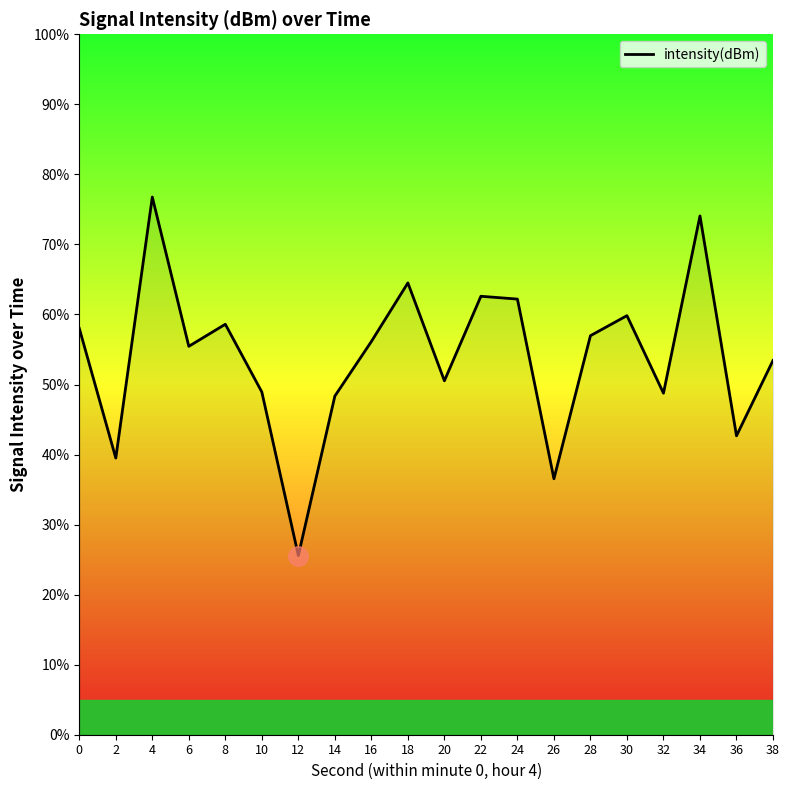

The value at 24 is 62.2. True or false?

True